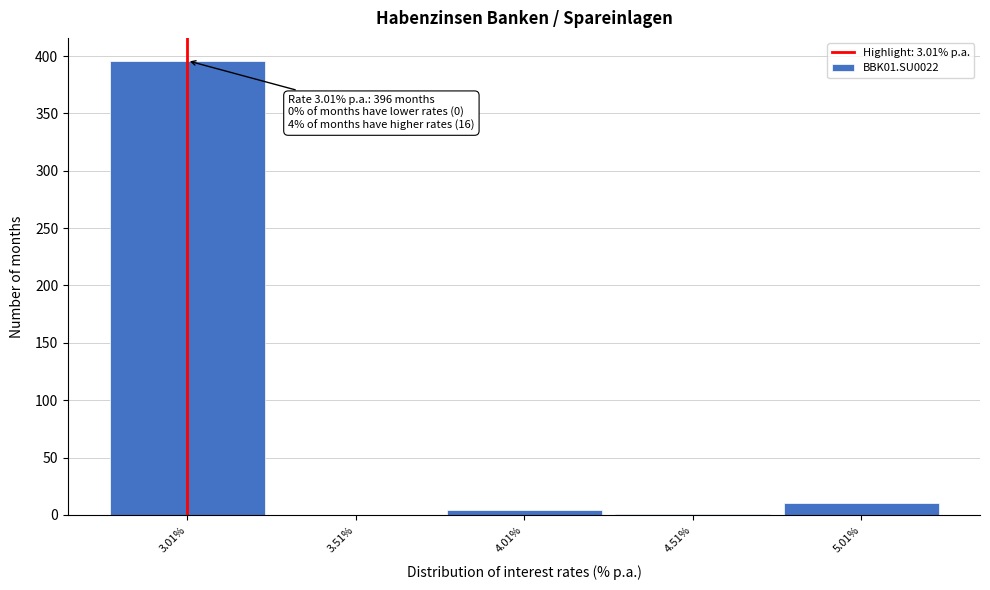

Over which range of the x-axis is the bar tallest?

2.76 to 3.26